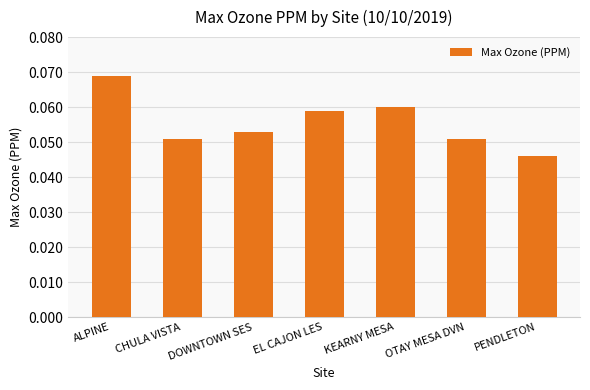

What is the label of the 2nd bar from the right?

OTAY MESA DVN